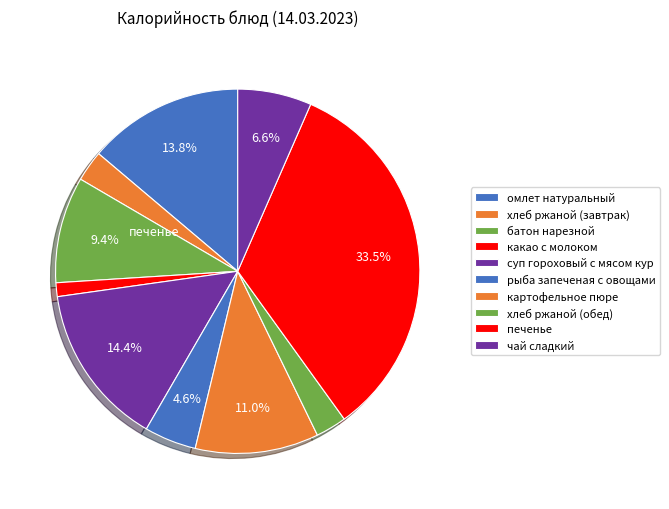

Count the number of slices in the pie.

10